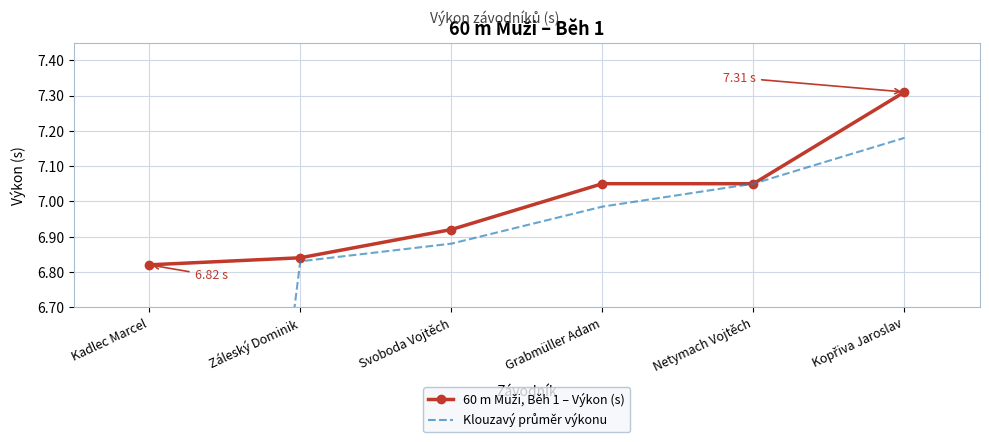

What is the value of the Klouzavý průměr výkonu point at the 4th from the left?

7.0